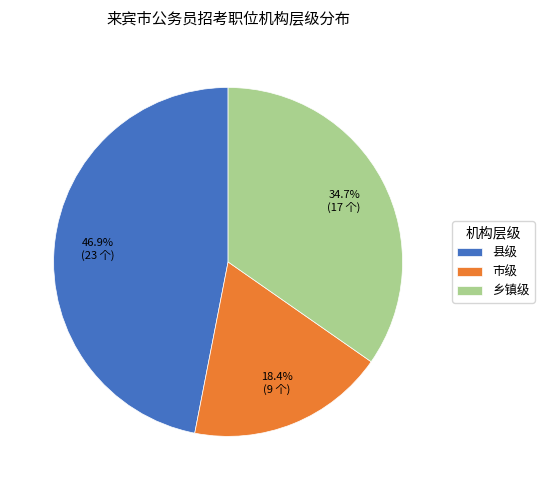

Which has a higher value, 县级 or 乡镇级?

县级